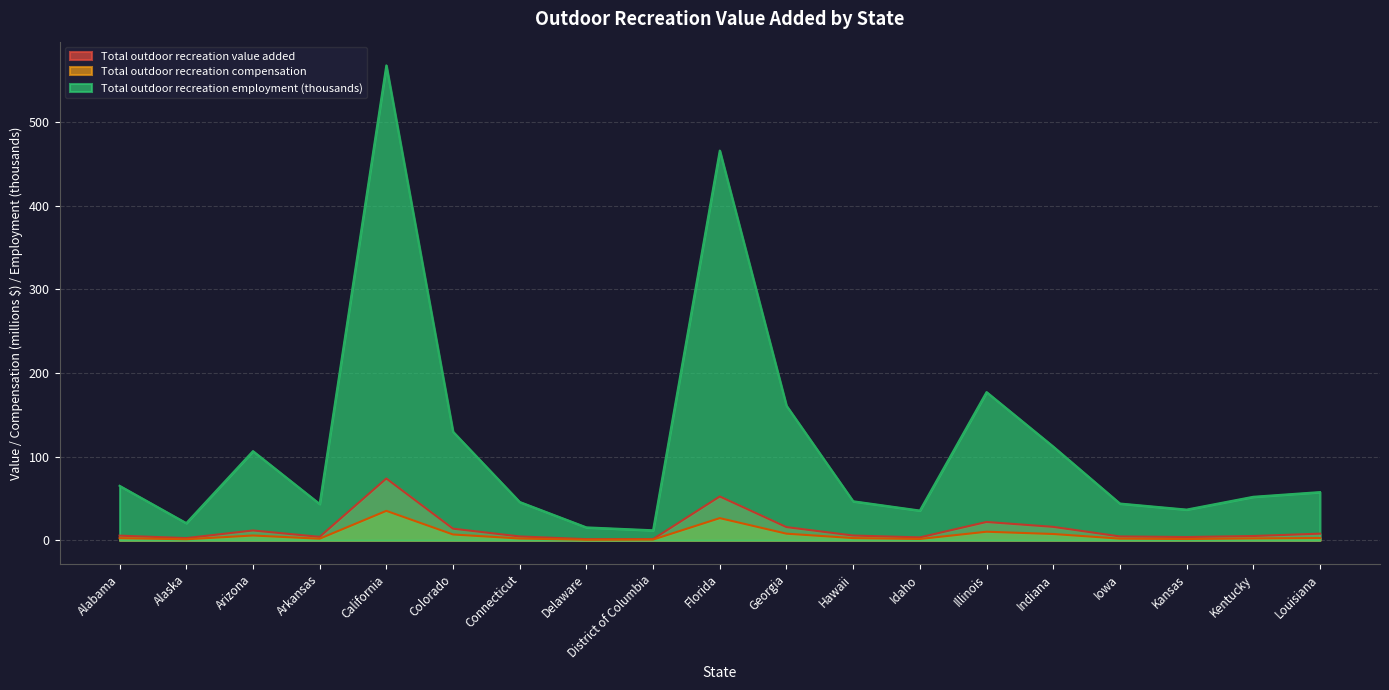

The value of Total outdoor recreation compensation at Arkansas is 0.9. True or false?

False